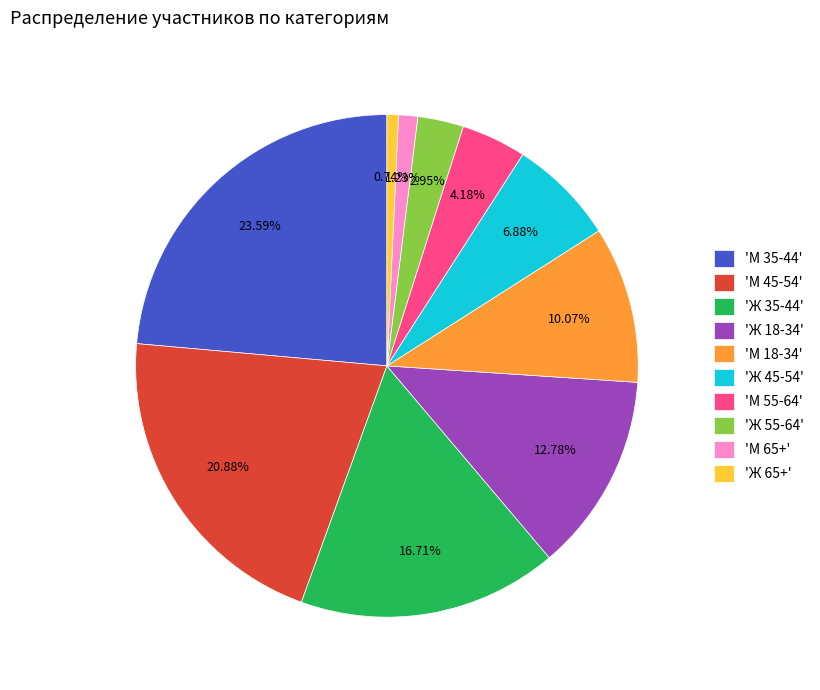

Which has a higher value, 'М 18-34' or 'Ж 65+'?

'М 18-34'